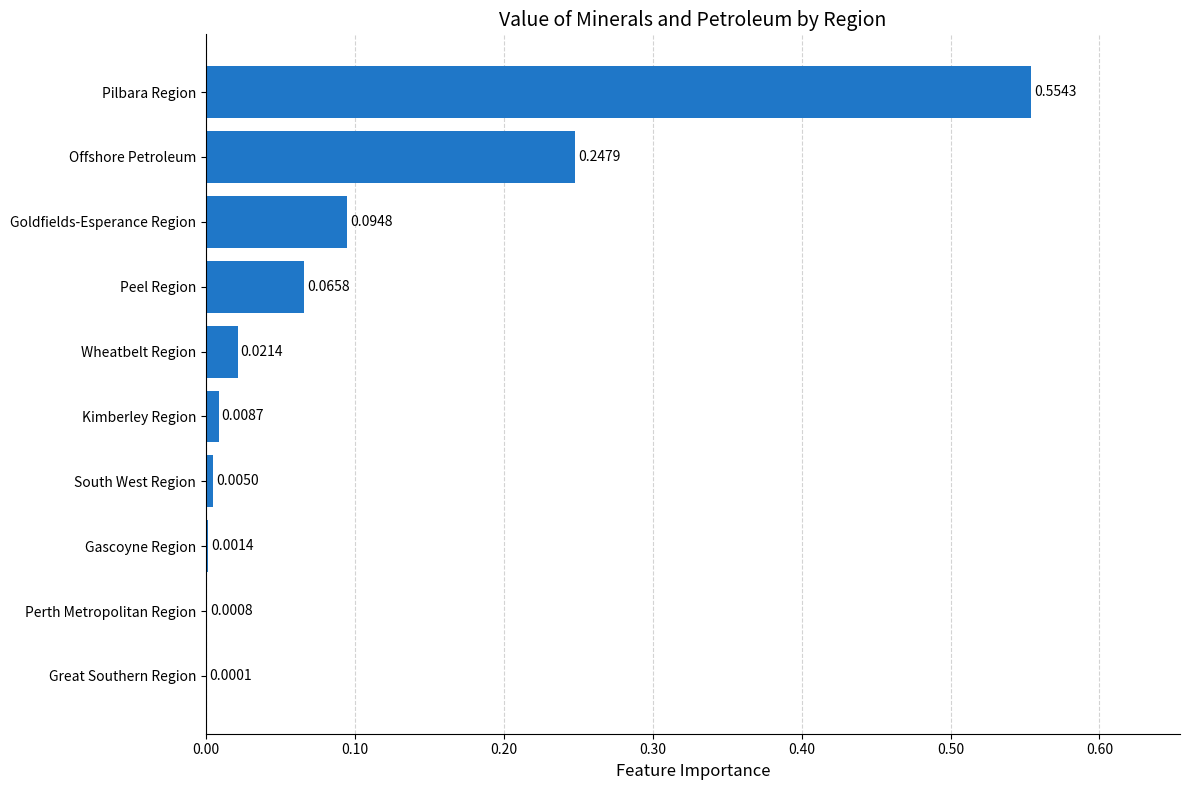

Which has a higher value, Offshore Petroleum or South West Region?

Offshore Petroleum